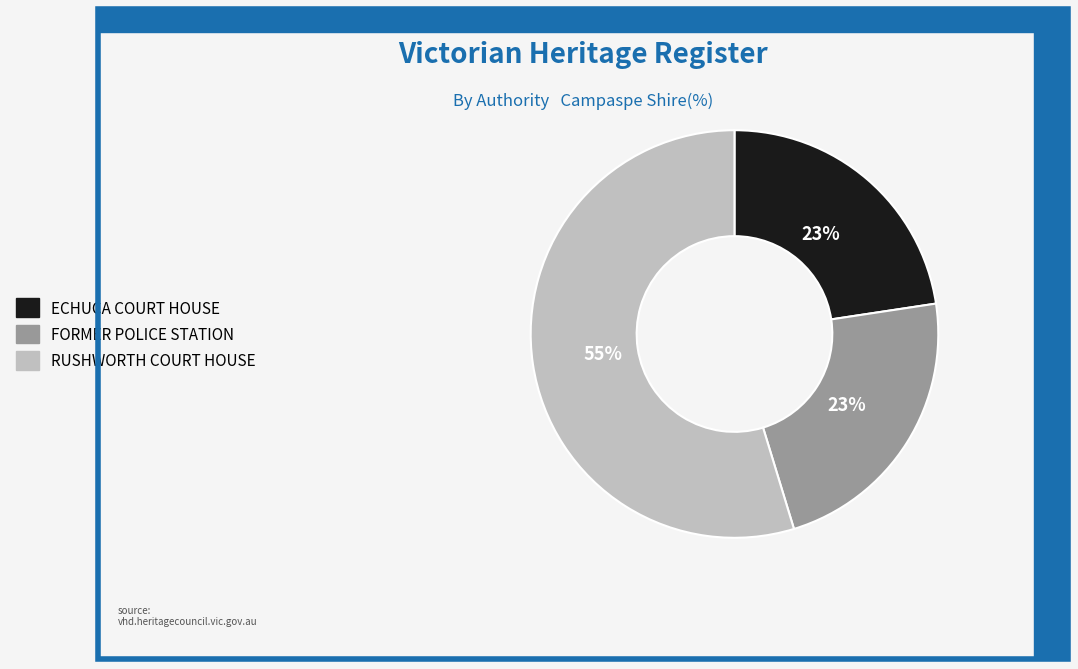

What is the ratio of the value at ECHUCA COURT HOUSE to the value at RUSHWORTH COURT HOUSE?

0.4